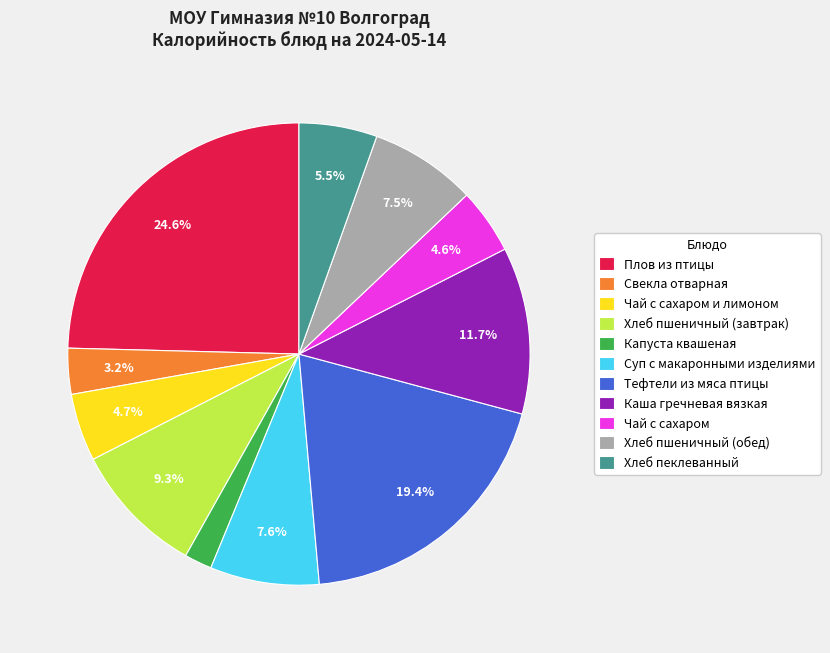

Which slice is the largest?

Плов из птицы